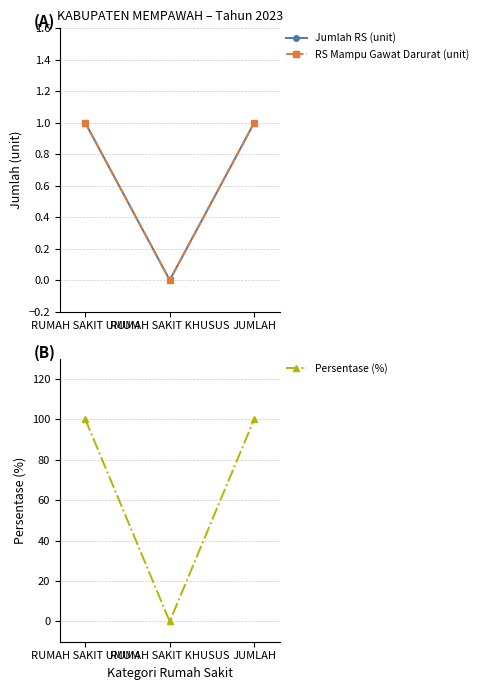

Read the RS Mampu Gawat Darurat (unit) value at RUMAH SAKIT UMUM.

1